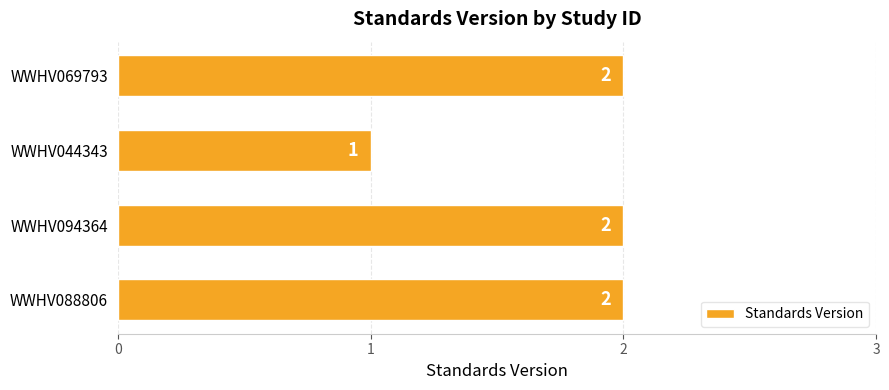

Approximately how many times larger is the value at WWHV044343 compared to WWHV088806?

0.5